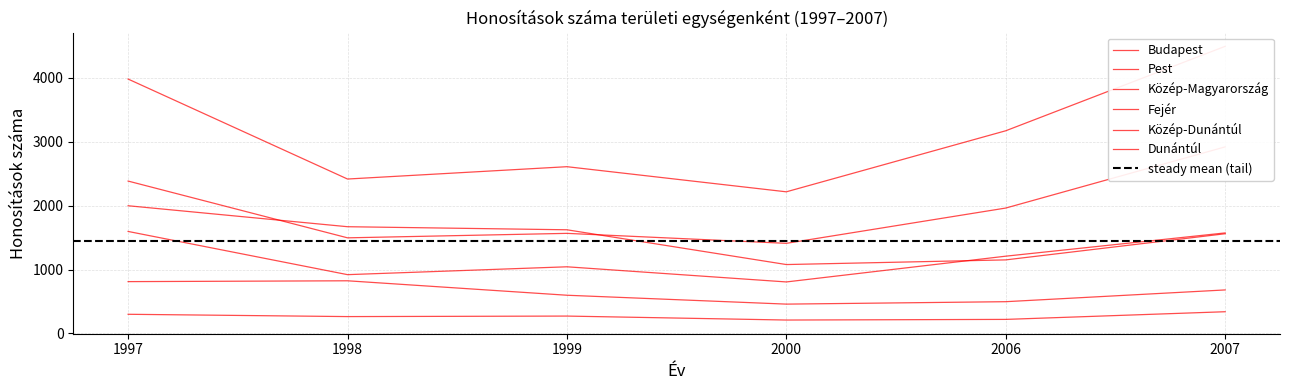

Which series has the widest spread of values?

Közép-Magyarország